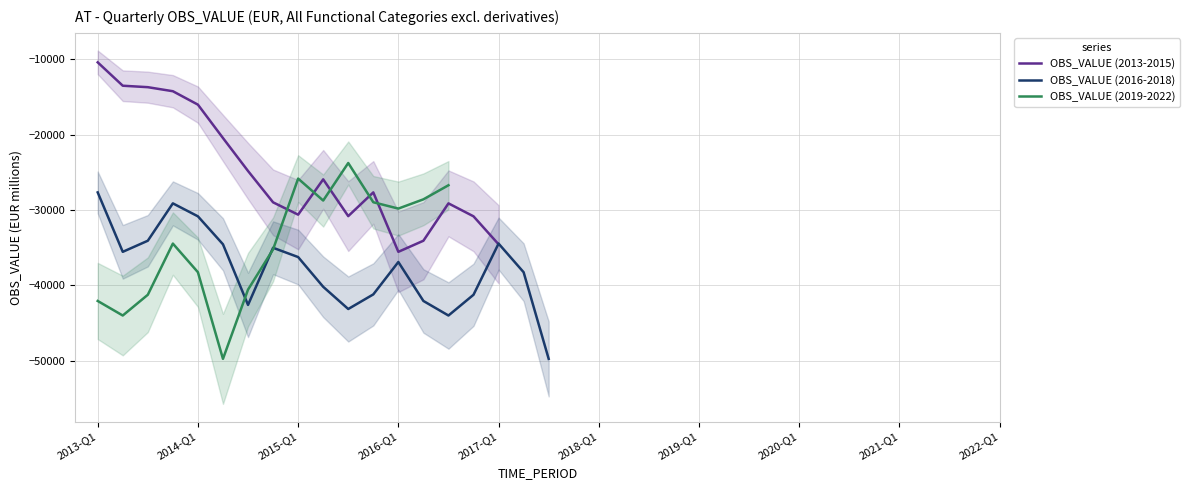

What is the minimum value shown in the chart?

-49726